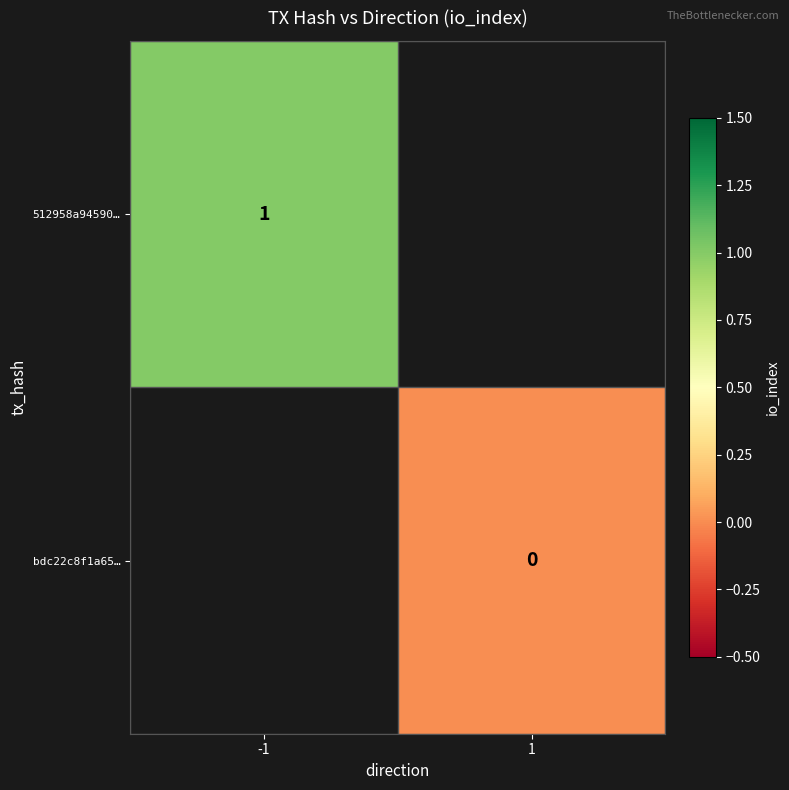

Is it true that 512958a94590… equals 1 at -1?

True